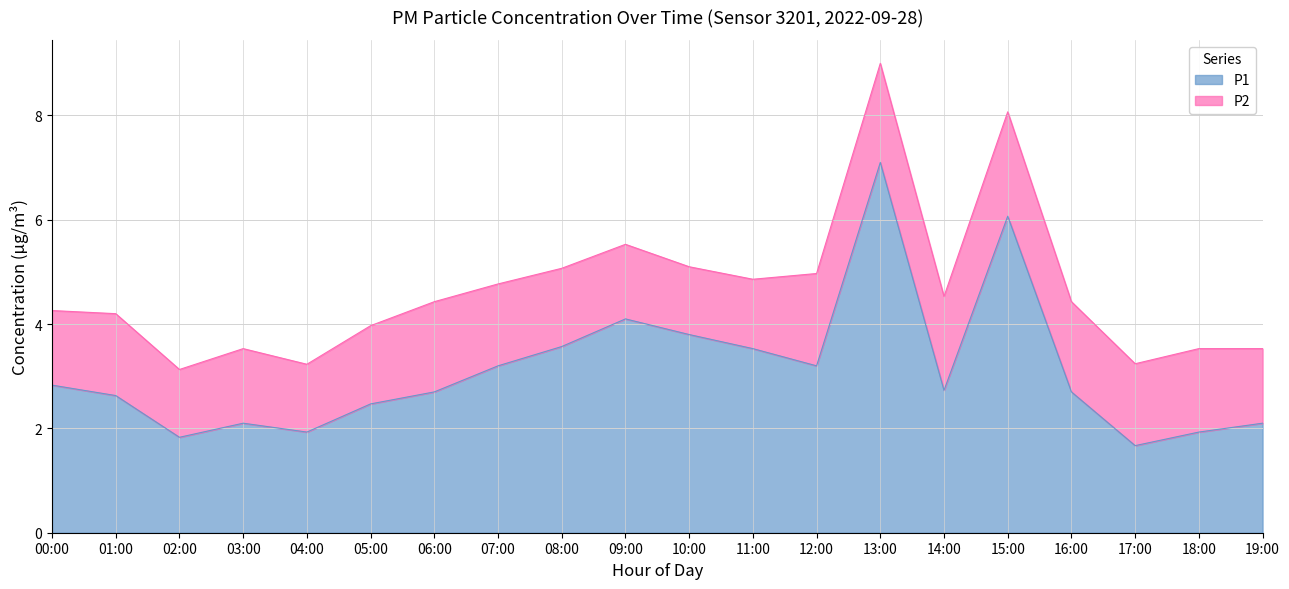

What is the sum of the values at 17:00 and 13:00?

8.8